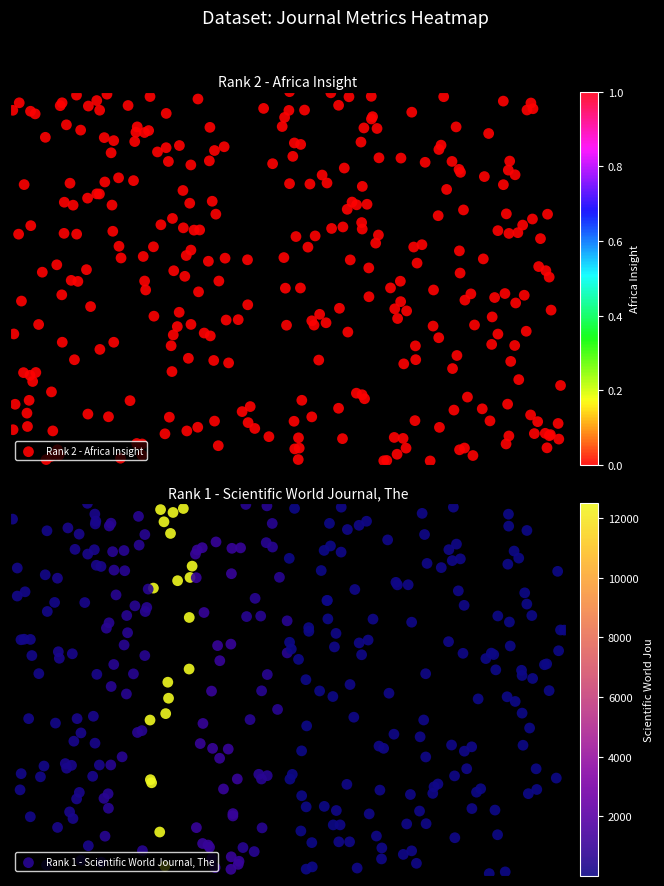

At H index, list the series in order from smallest to largest.

Africa Insight, Scientific World Journal, The